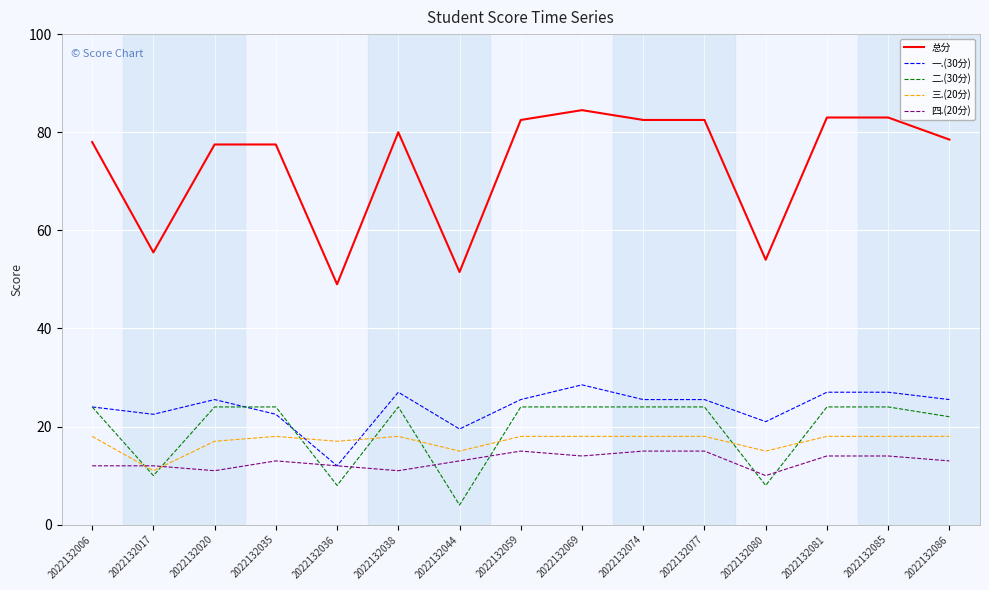

What are all the series names shown in the legend?

总分, 一.(30分), 二.(30分), 三.(20分), 四.(20分)